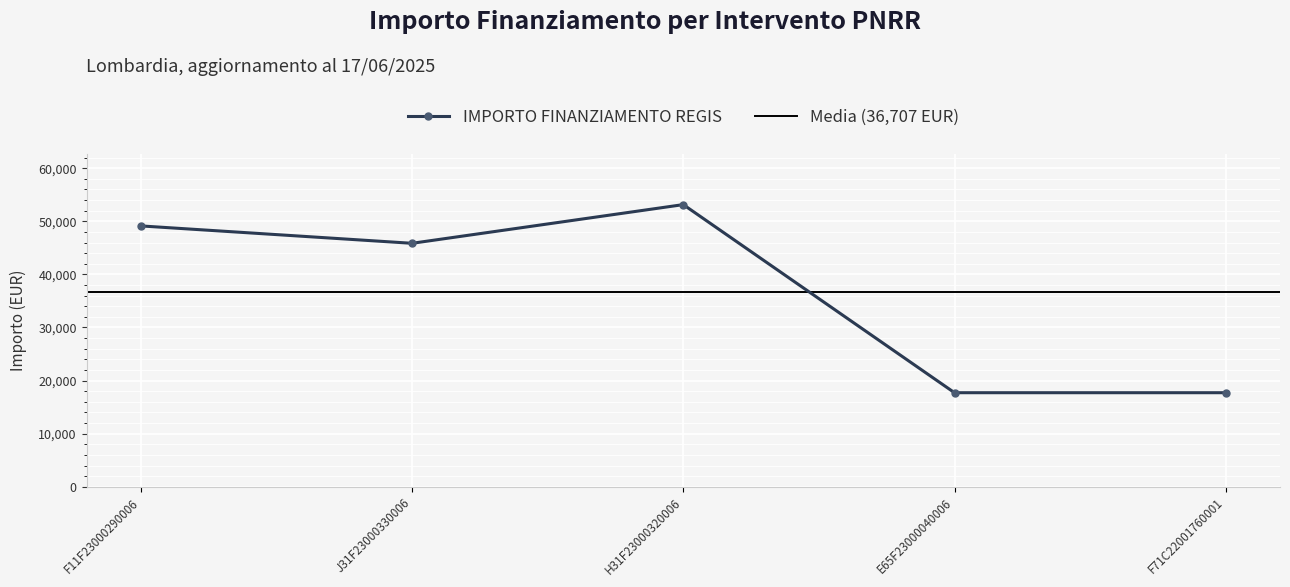

What is the change in value from F11F23000290006 to F71C22001760001?

-31413